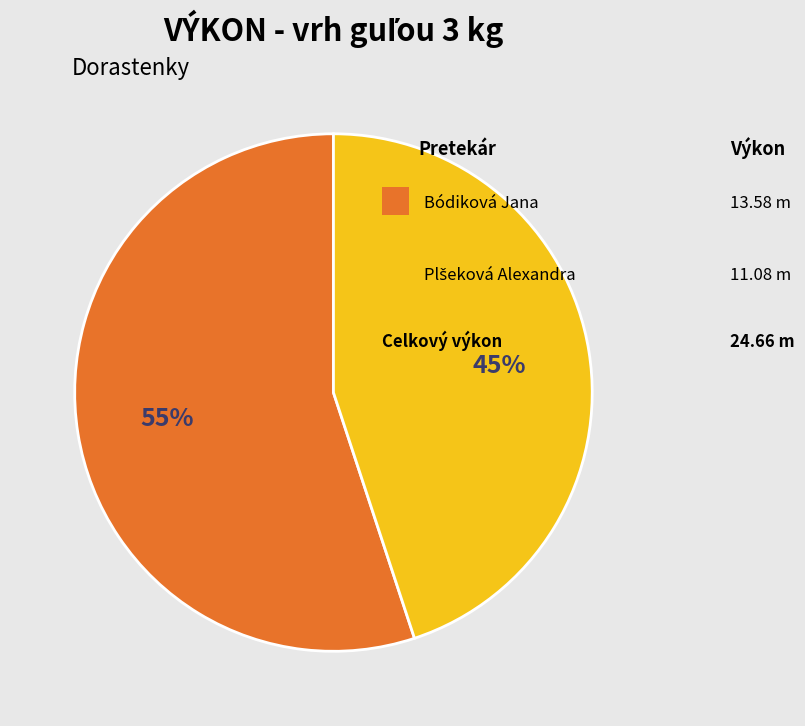

To the nearest percent, what is the difference between the largest and smallest slice percentages?

10%